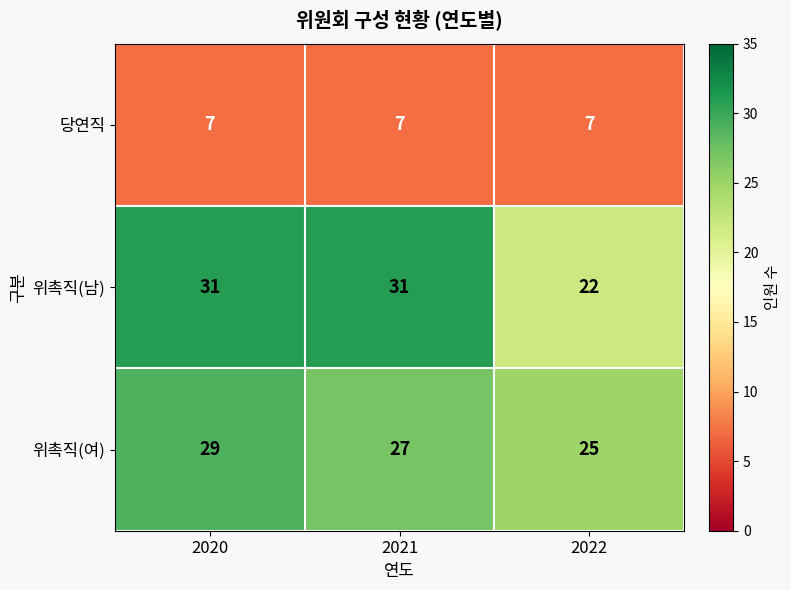

What is the average value of the 위촉직(여) series?

27